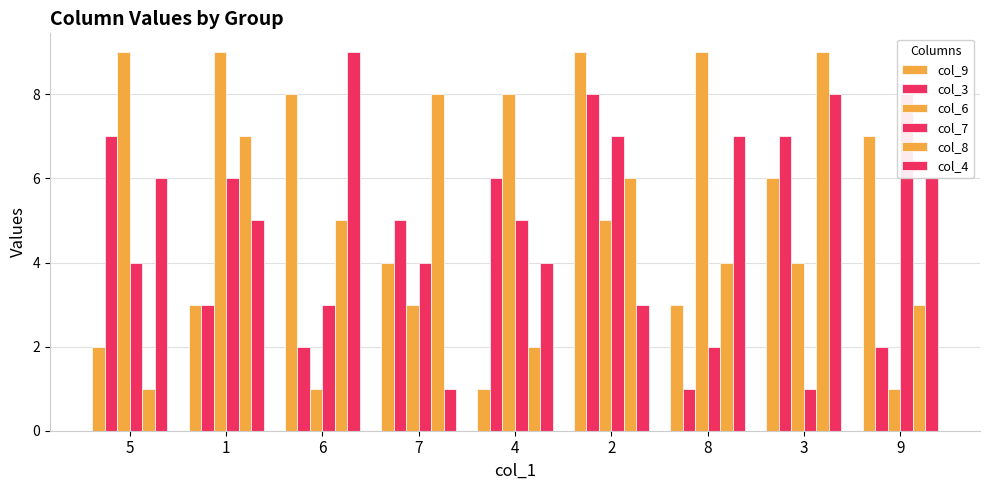

What position from the left is 6?

3